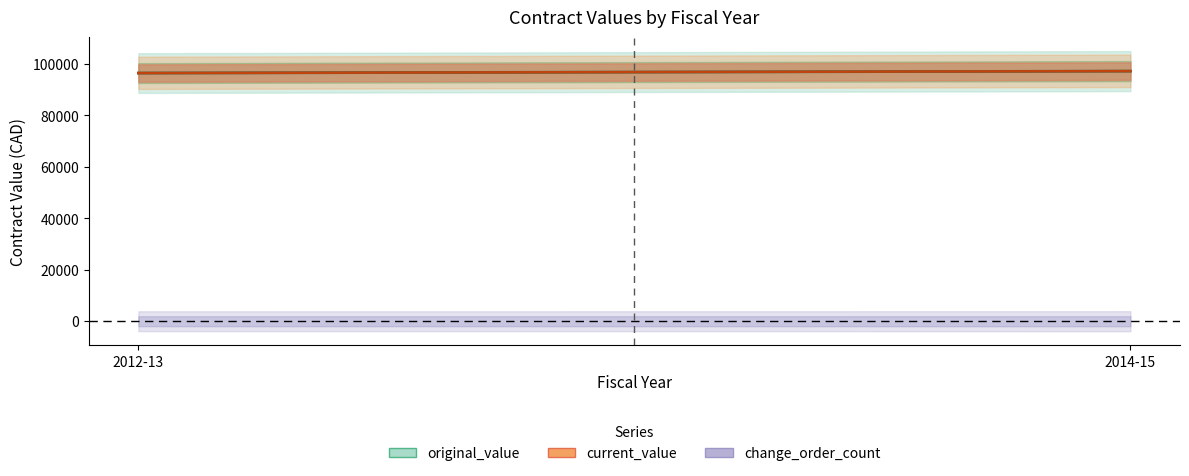

At which label does change_order_count reach its minimum?

2012-13